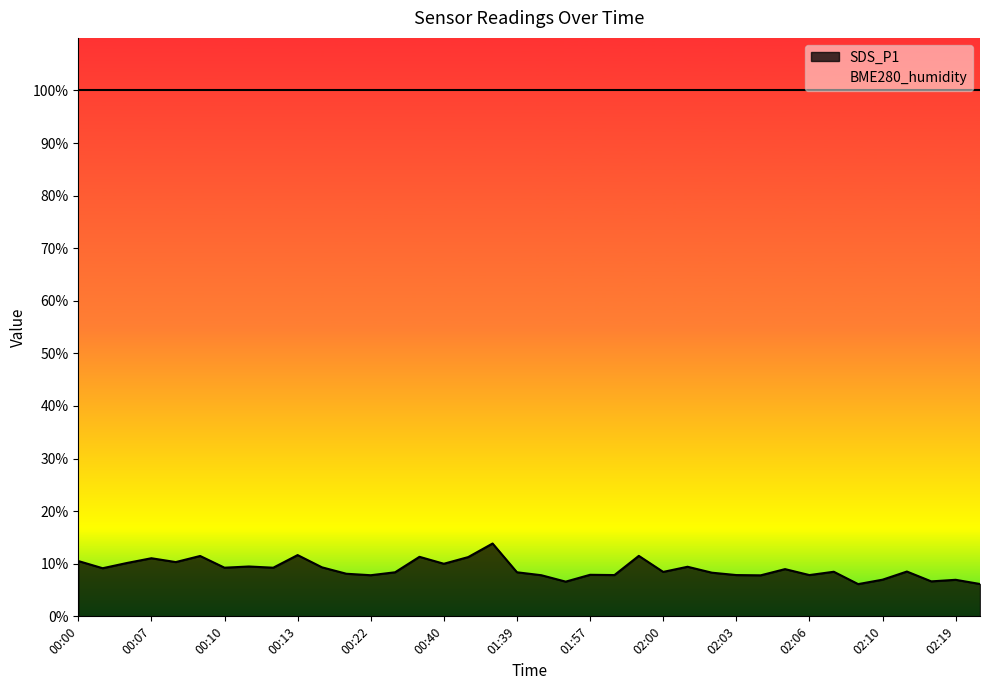

What is the average value?

9.0